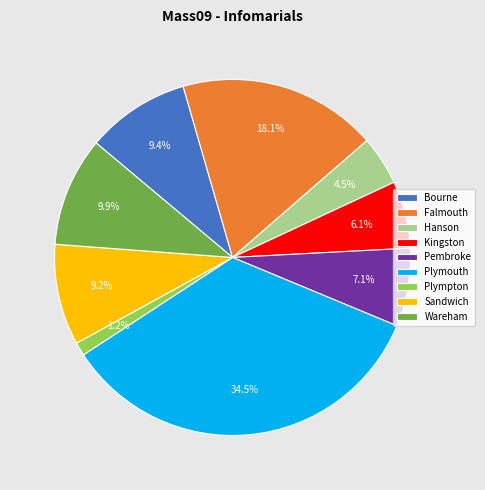

Does any single category account for the majority?

No